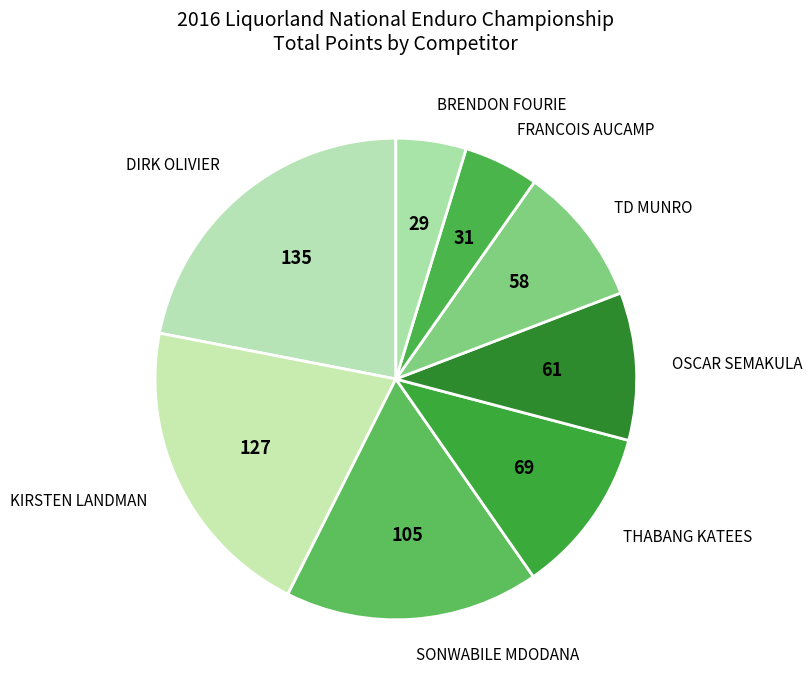

Which category has the biggest portion of the pie?

DIRK OLIVIER